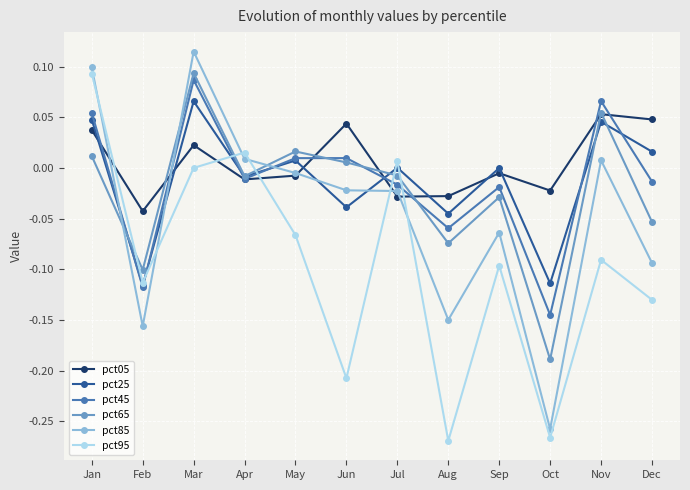

How many negative values does the pct05 series have?

7